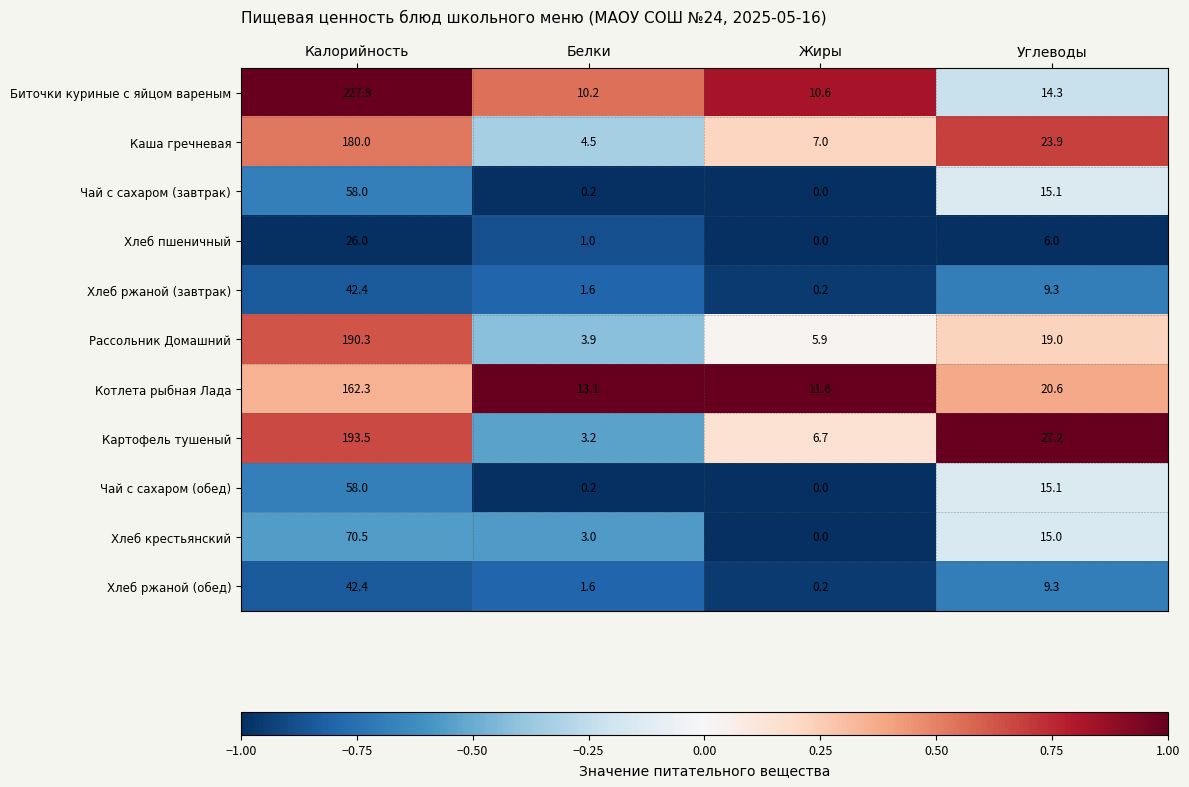

Count the number of categories in the chart.

4